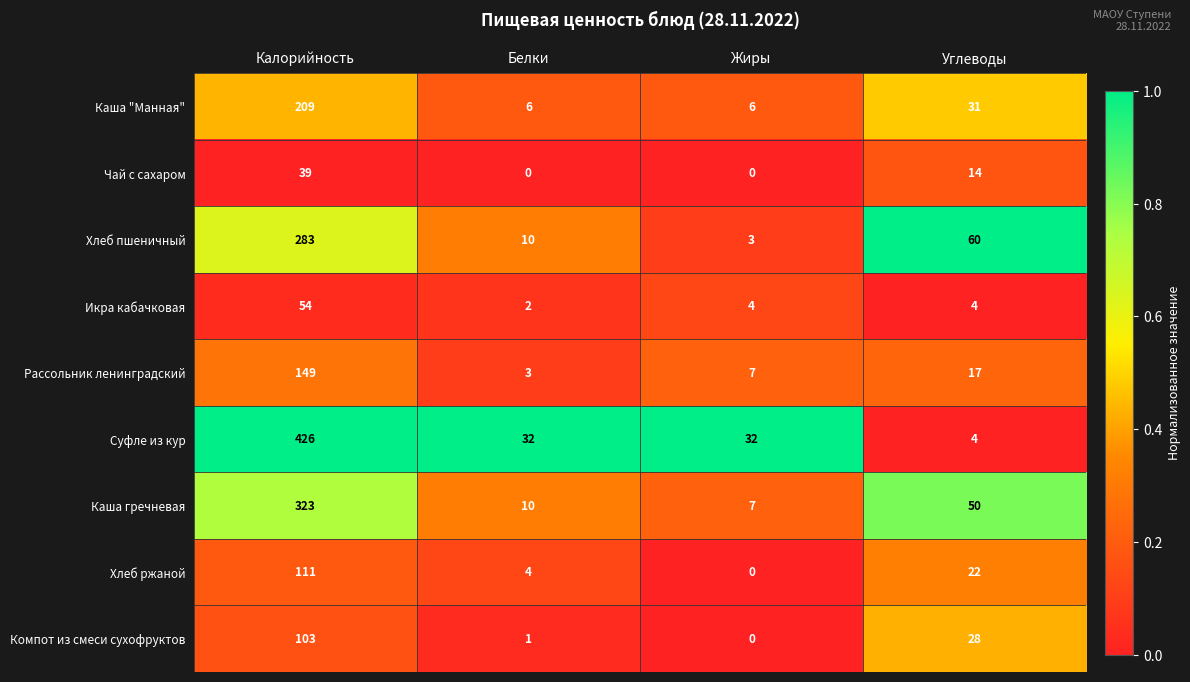

The value of Каша гречневая at Белки is 10. True or false?

True